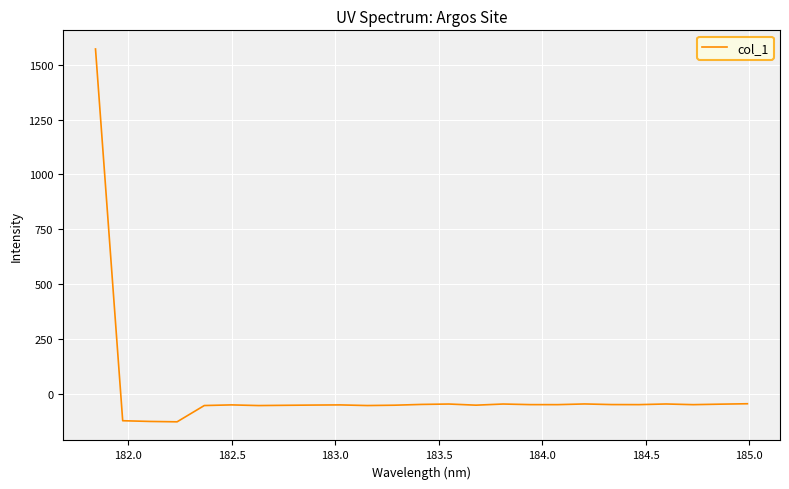

What is the smallest value displayed?

-128.9